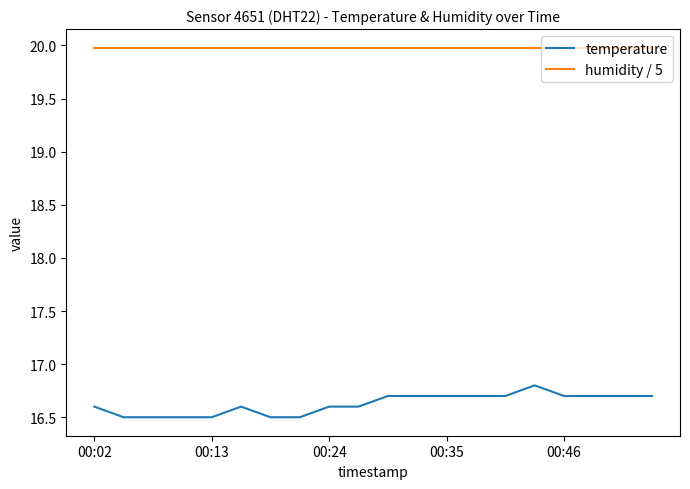

Which series has the largest total across all categories?

humidity / 5